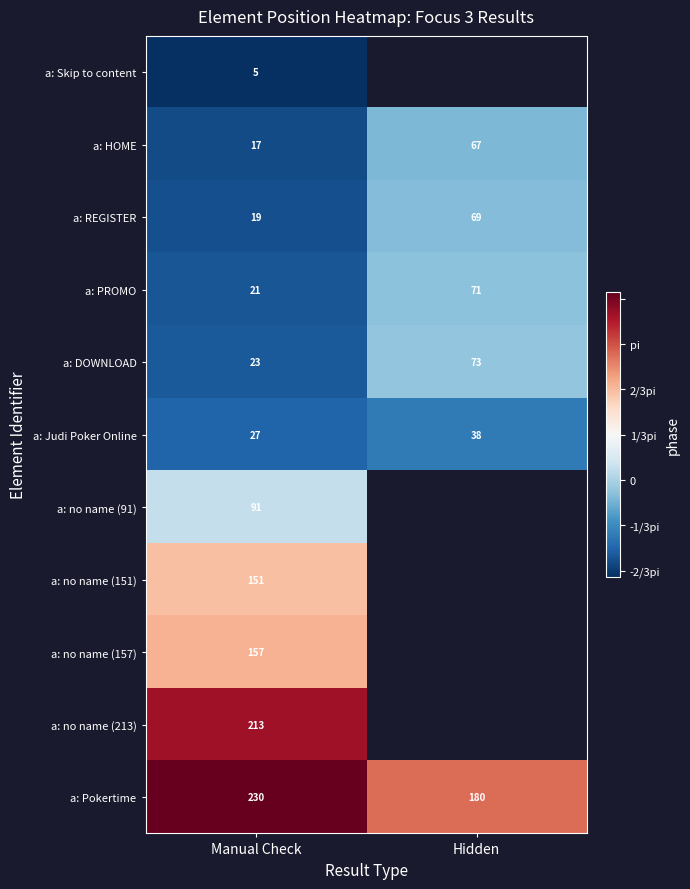

List the labels in order of a: DOWNLOAD value, smallest first.

Manual Check, Hidden